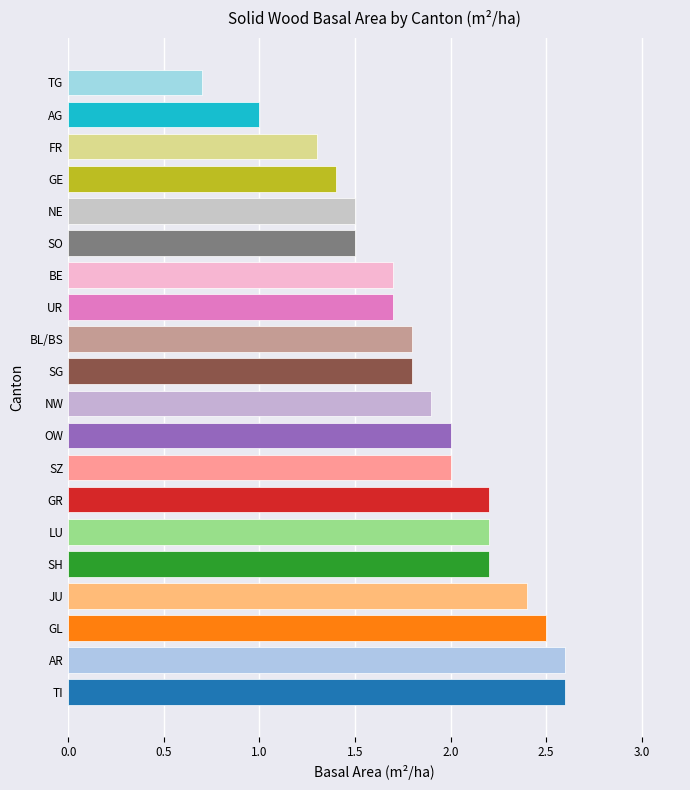

Reading bottom to top, transcribe all the data shown in this chart.

TI=2.6	AR=2.6	GL=2.5	JU=2.4	SH=2.2	LU=2.2	GR=2.2	SZ=2.0	OW=2.0	NW=1.9	SG=1.8	BL/BS=1.8	UR=1.7	BE=1.7	SO=1.5	NE=1.5	GE=1.4	FR=1.3	AG=1.0	TG=0.7